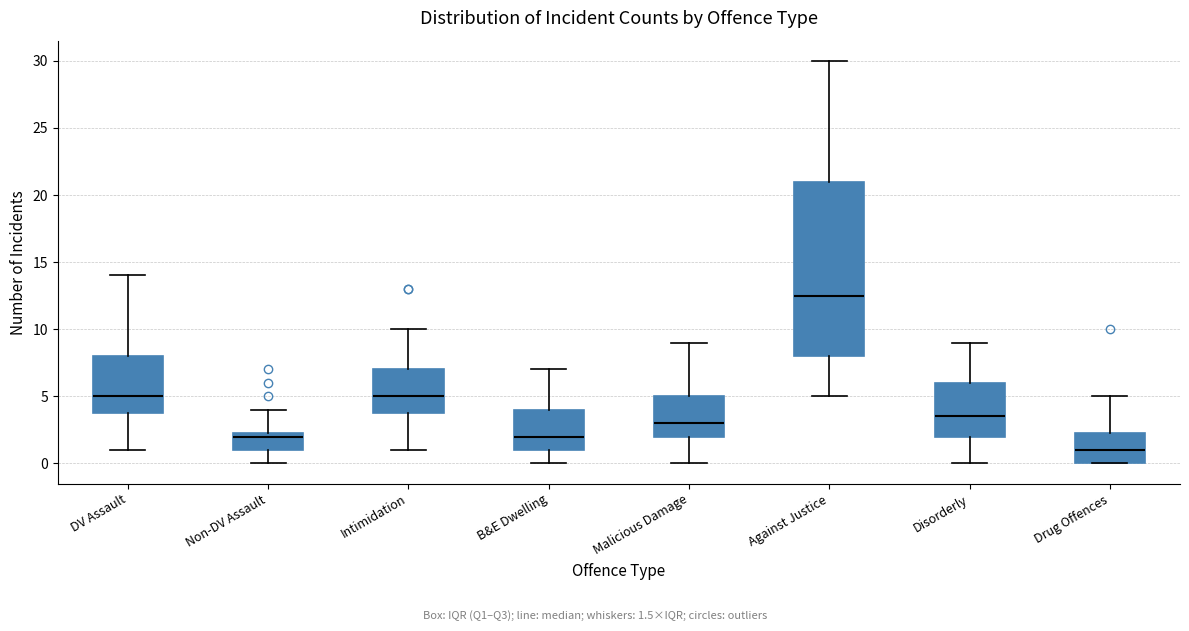

Which box has the lowest median line?

Drug Offences